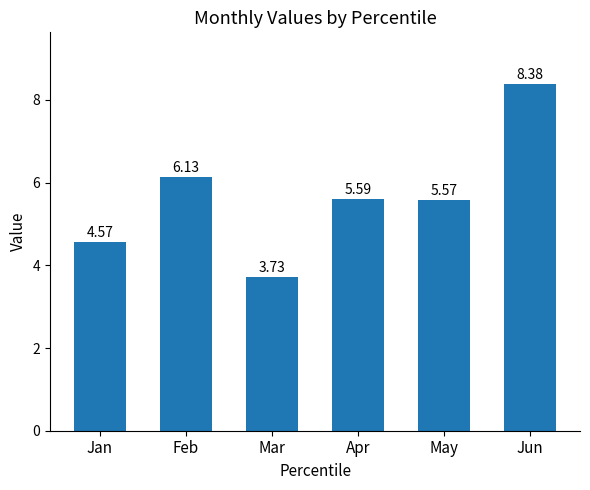

What is the sum of the values at Feb and Jan?

10.7